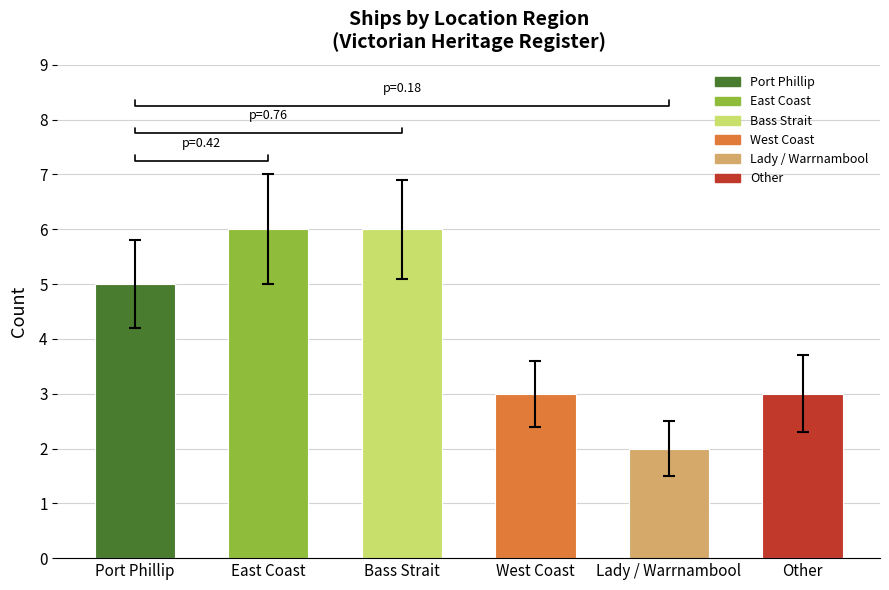

What position from the left is Bass Strait?

3